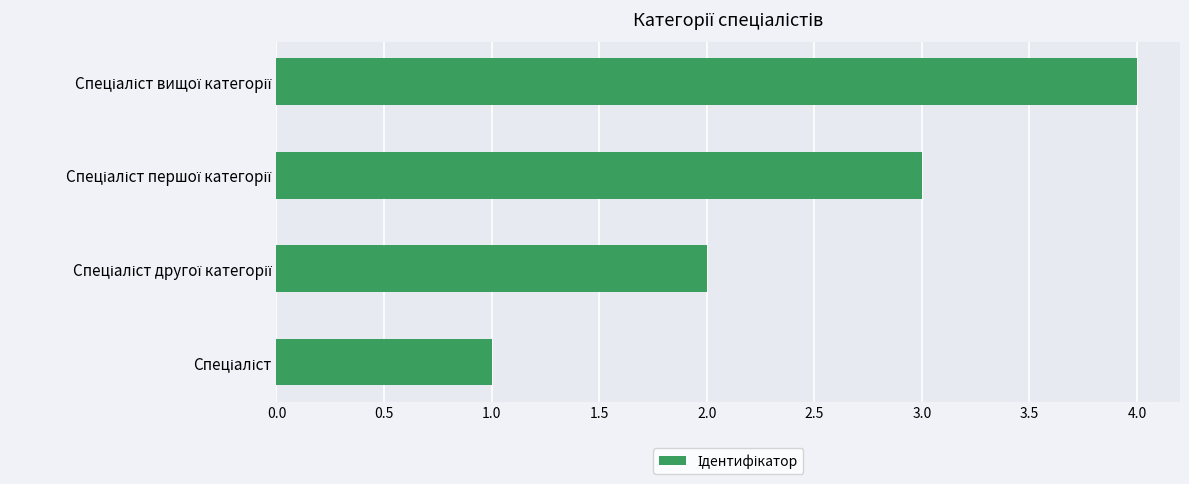

What is the sum of all values?

10